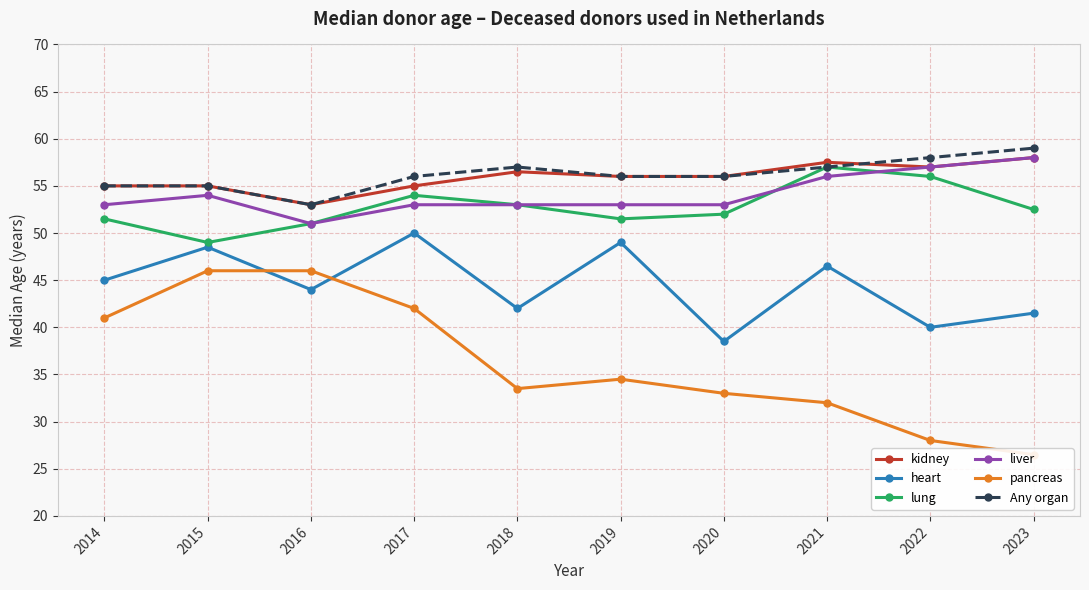

How many interior local valleys does the liver series have?

1